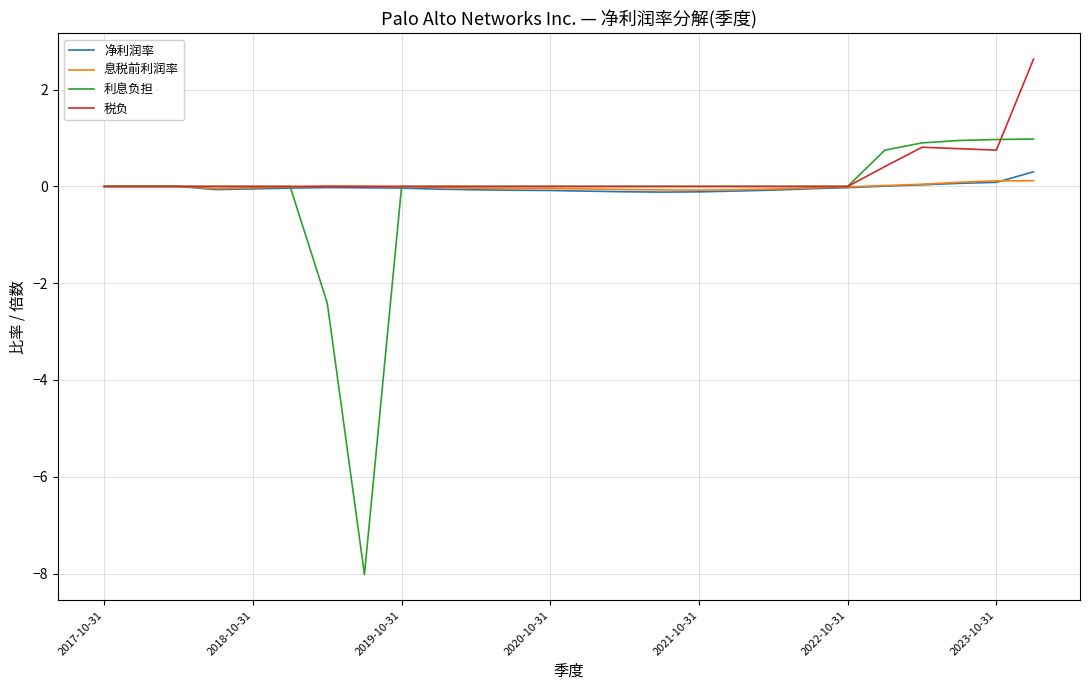

Which series has the largest range (max minus min)?

利息负担